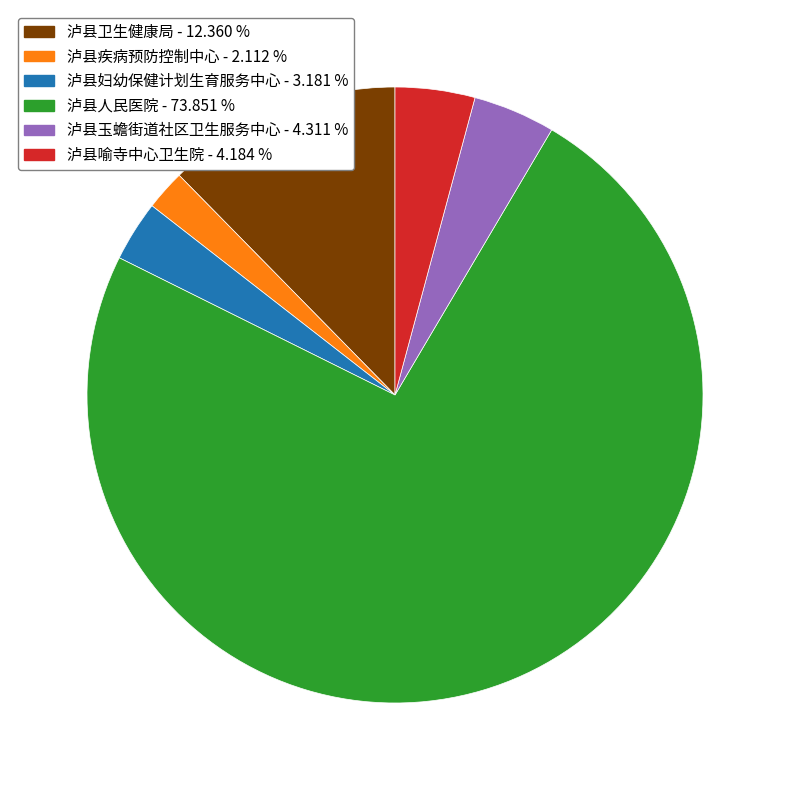

Does 泸县人民医院 account for over 50% of the chart?

Yes